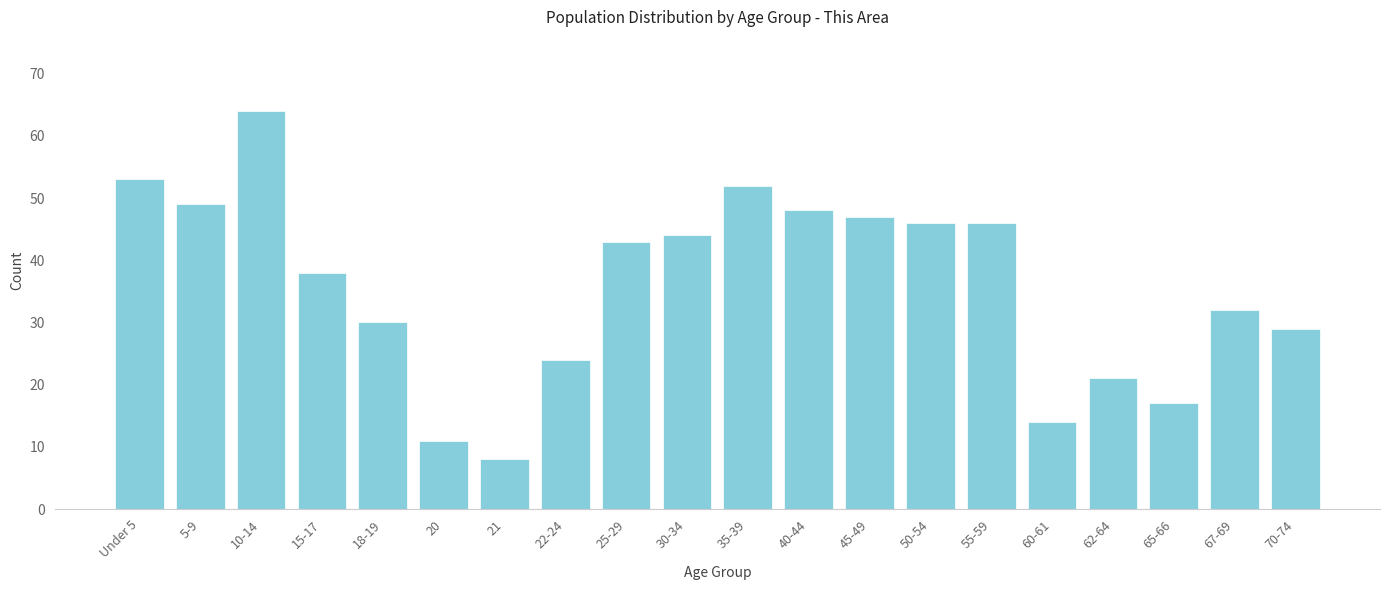

Reading left to right, extract all data points from this chart.

53	49	64	38	30	11	8	24	43	44	52	48	47	46	46	14	21	17	32	29